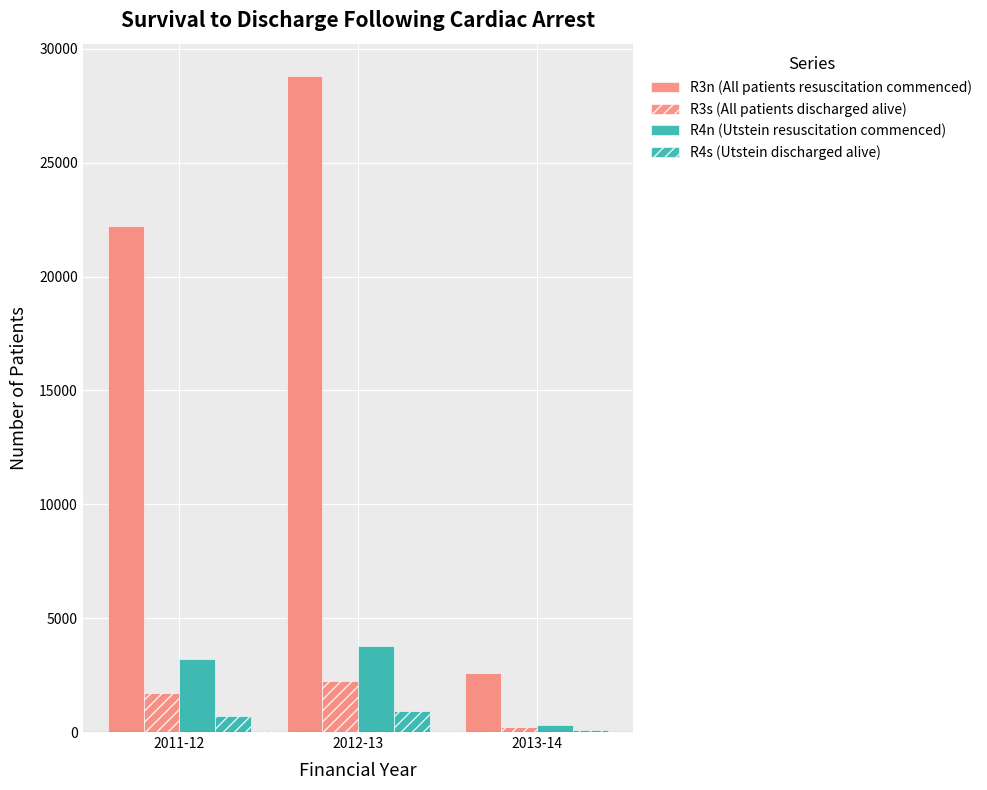

What is the average value of the R3n (All patients resuscitation commenced) series?

17870